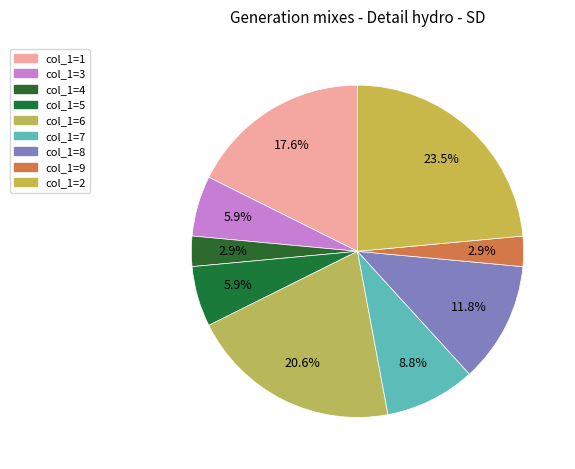

To the nearest percent, what is the difference between the largest and smallest slice percentages?

21%